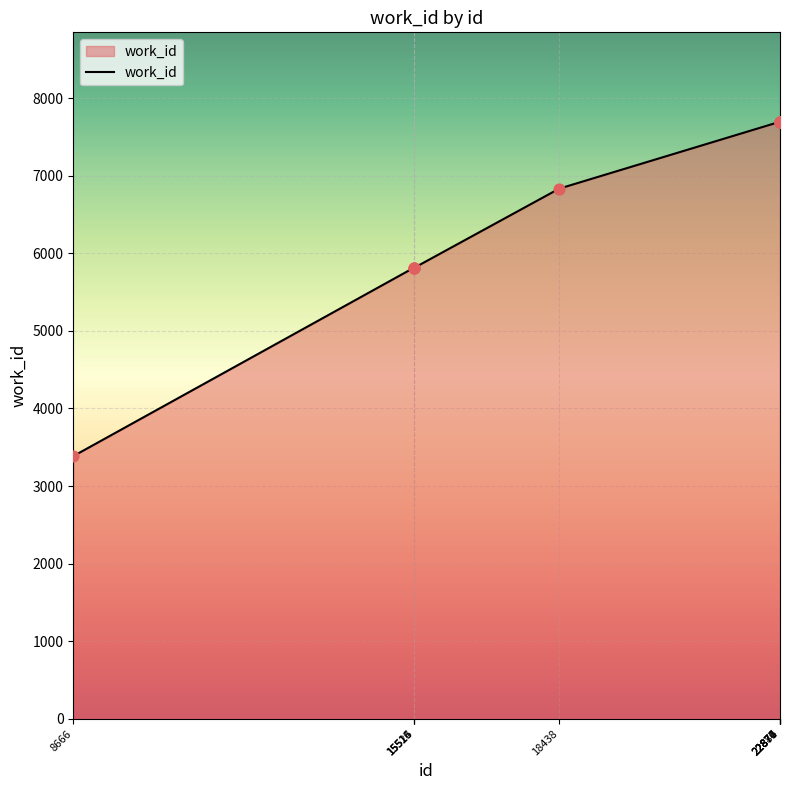

Approximately how many times larger is the value at 22874 compared to 22876?

1.0